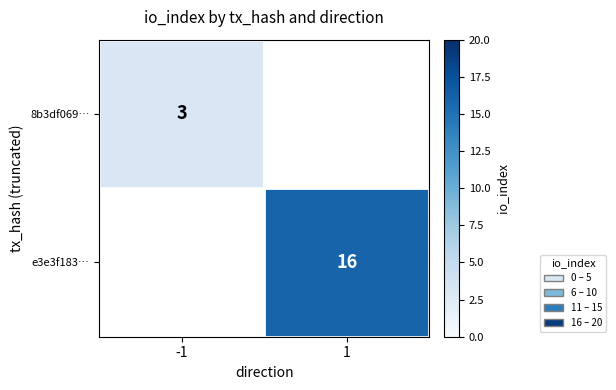

The value of 8b3df069… at -1 is 3. True or false?

True